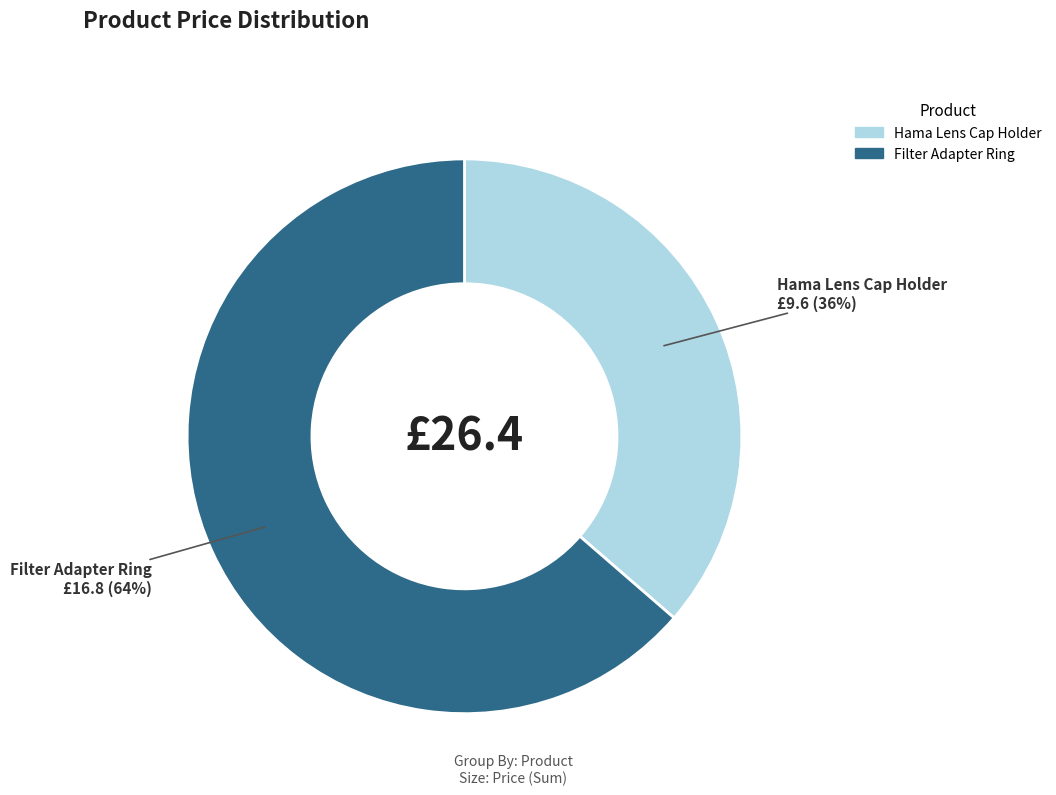

Between Hama Lens Cap Holder and Filter Adapter Ring, which is larger?

Filter Adapter Ring